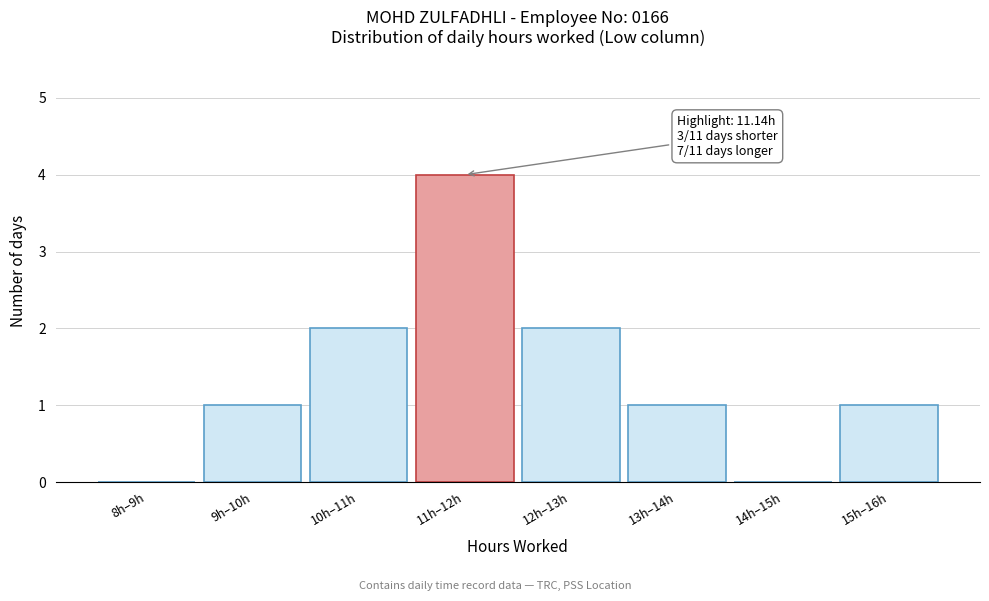

Reading left to right, what are all the values shown in this chart?

8h–9h=0	9h–10h=1	10h–11h=2	11h–12h=4	12h–13h=2	13h–14h=1	14h–15h=0	15h–16h=1